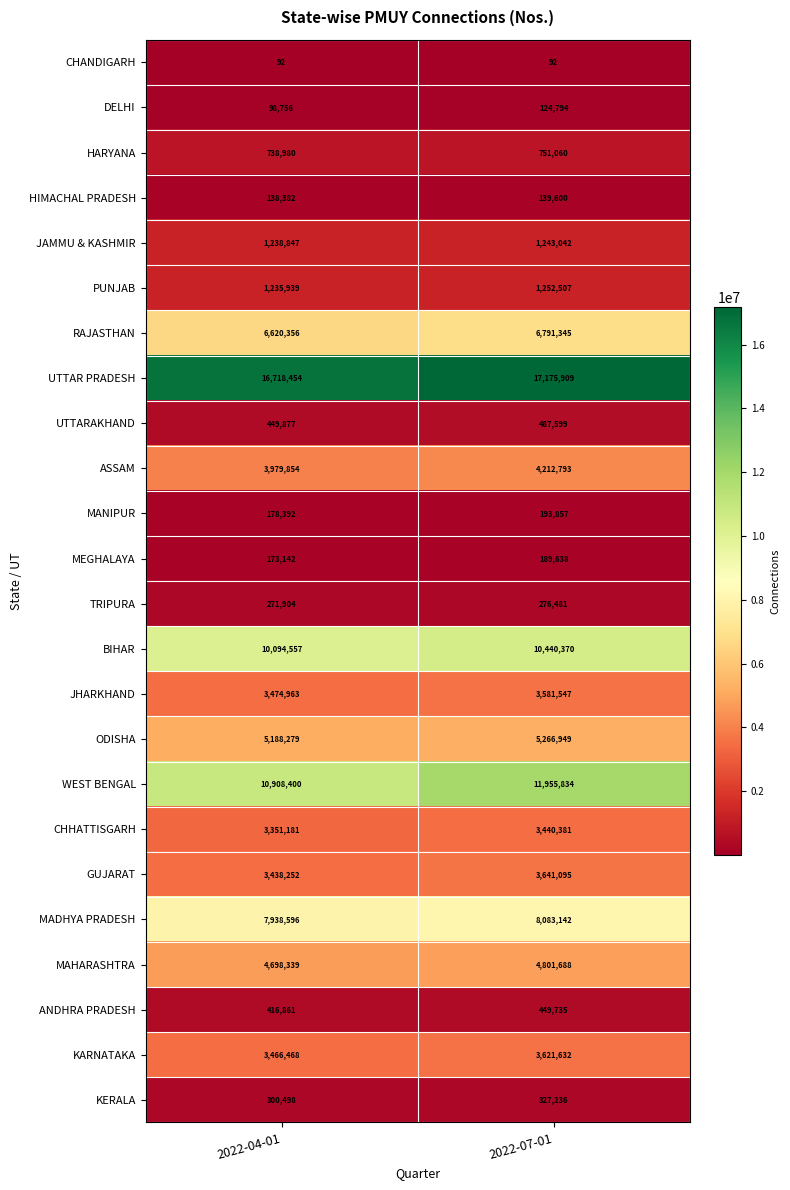

What is the lowest value of the MADHYA PRADESH series?

7938596